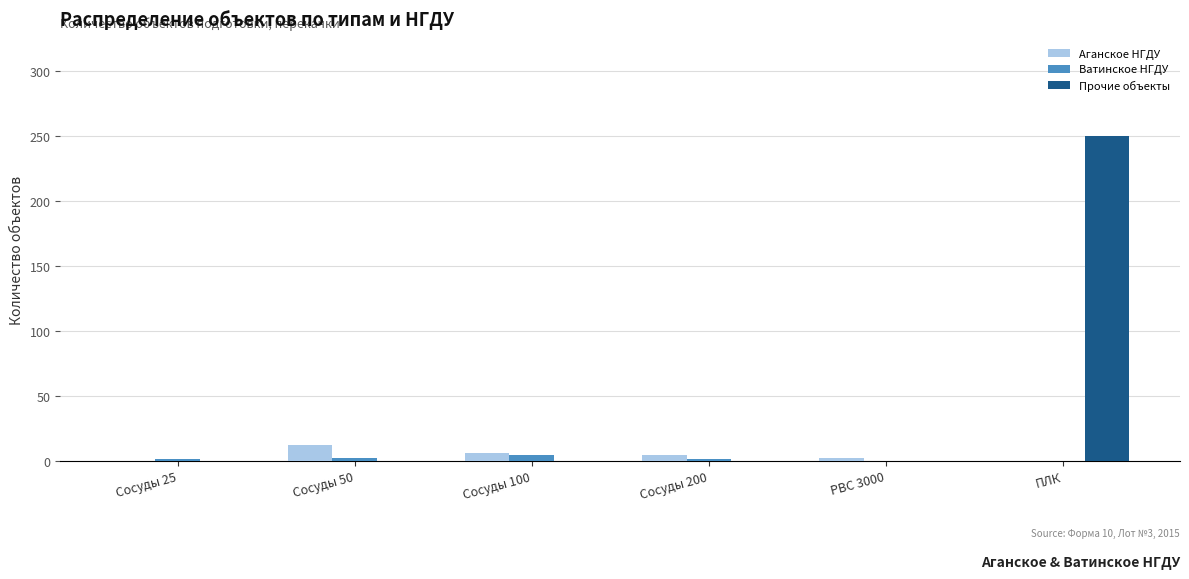

At which category is the sum across all series the highest?

ПЛК